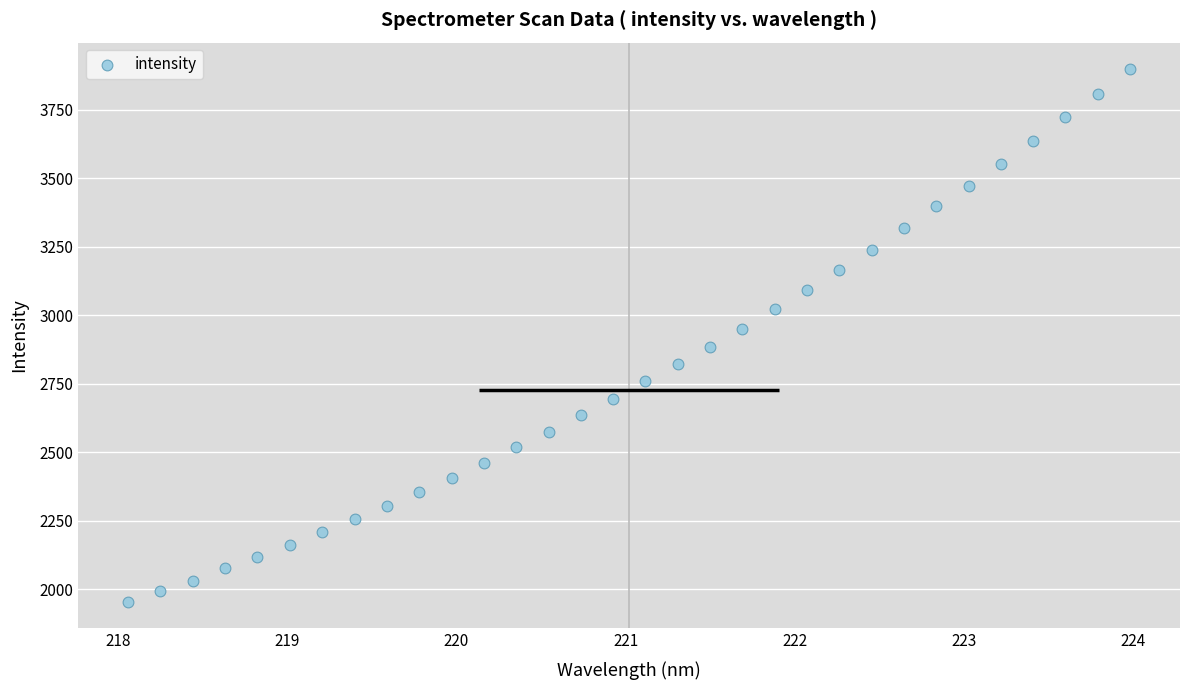

What is the range of Y values (max minus min)?

1942.1